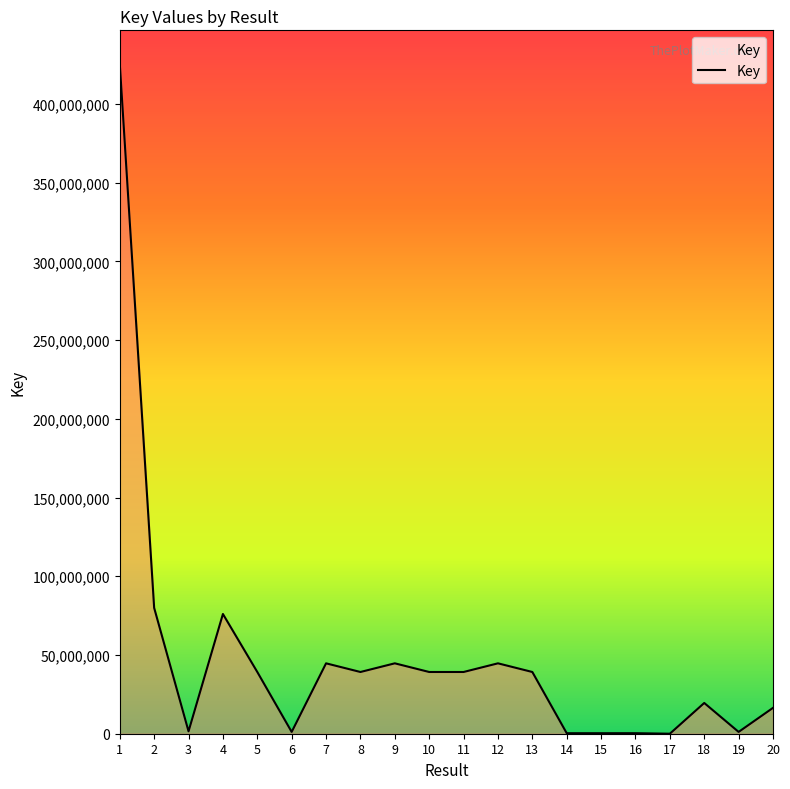

What is the approximate value at 16, to the nearest 100?

335600